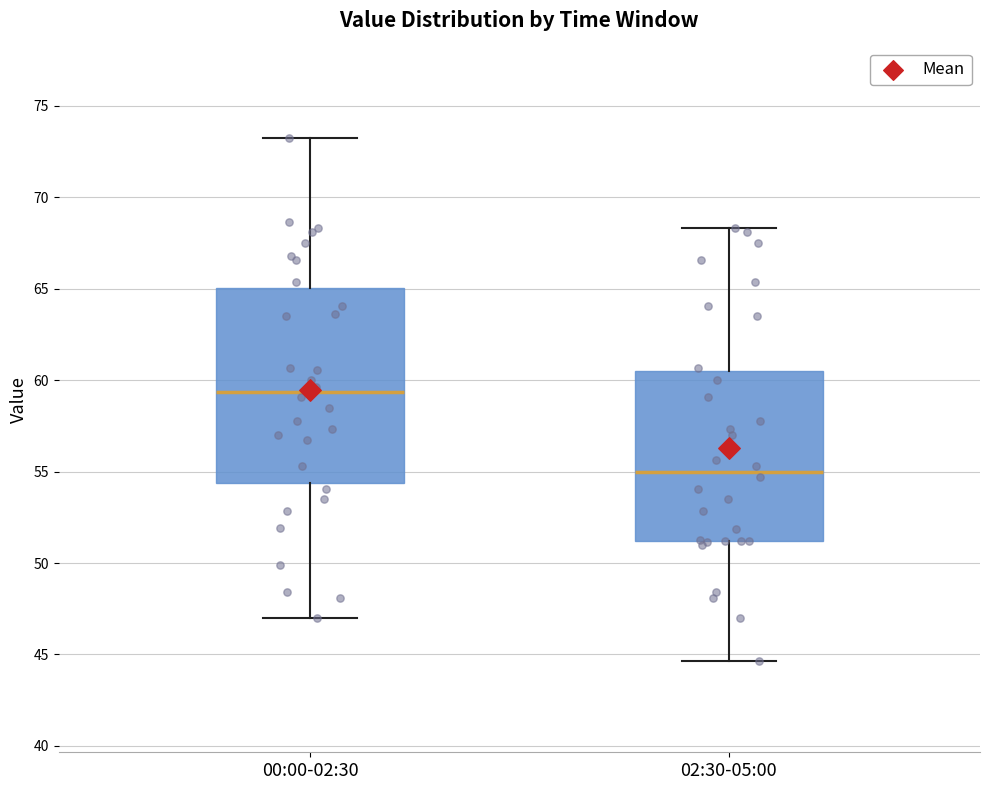

Where is the lower edge of the box for 00:00-02:30 on the y-axis? The values are not printed on the chart, so give them approximately, as read against the axis.

54.5